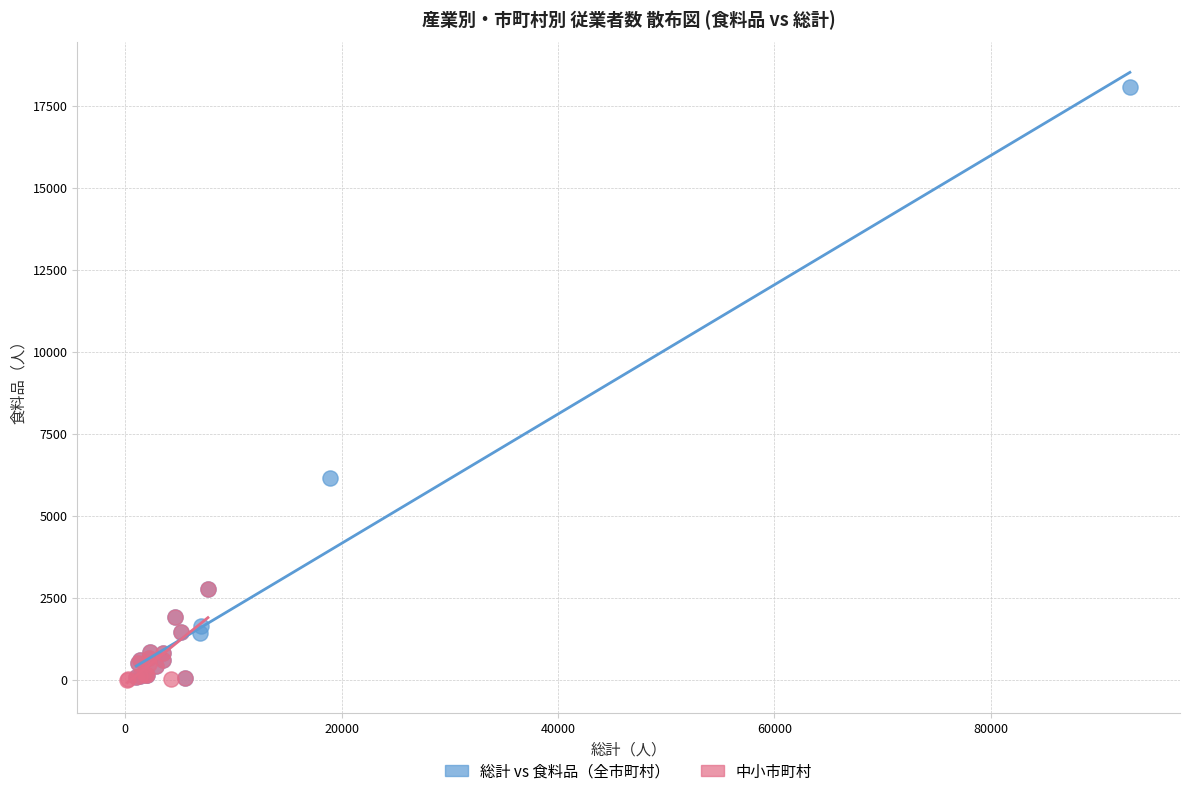

Which series has the largest Y range (max minus min)?

総計 vs 食料品（全市町村）